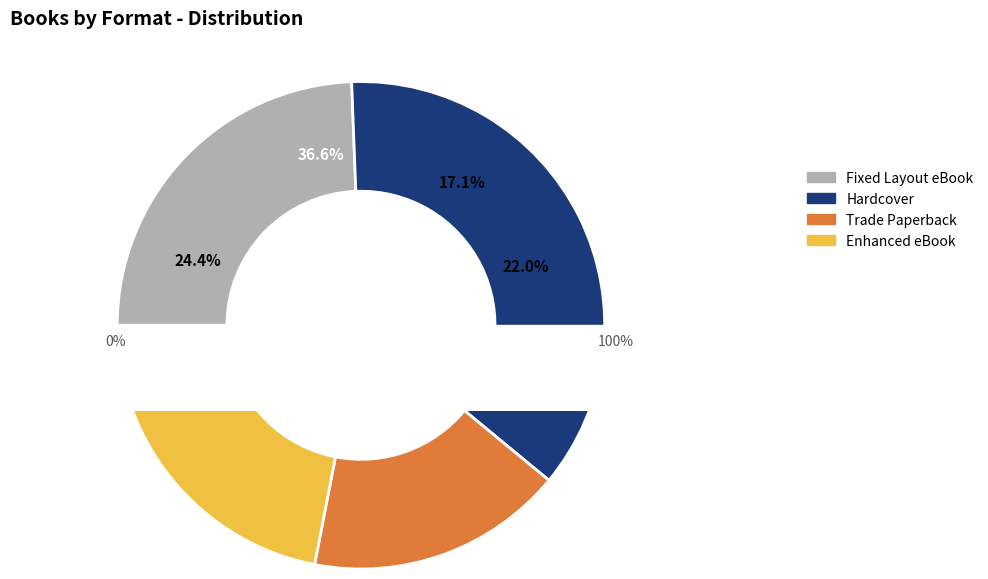

Approximately how many times larger is the value at Trade Paperback compared to Enhanced eBook?

0.7